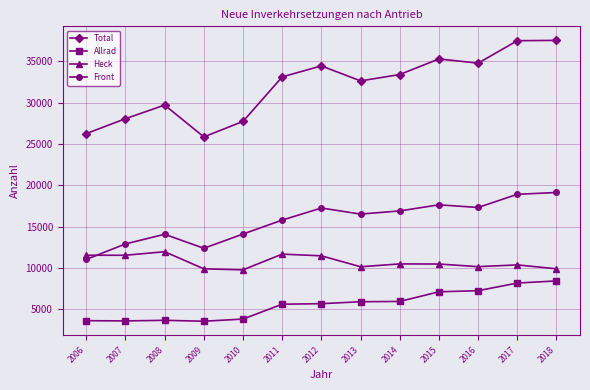

What is the total value across all series at 2009?

51631